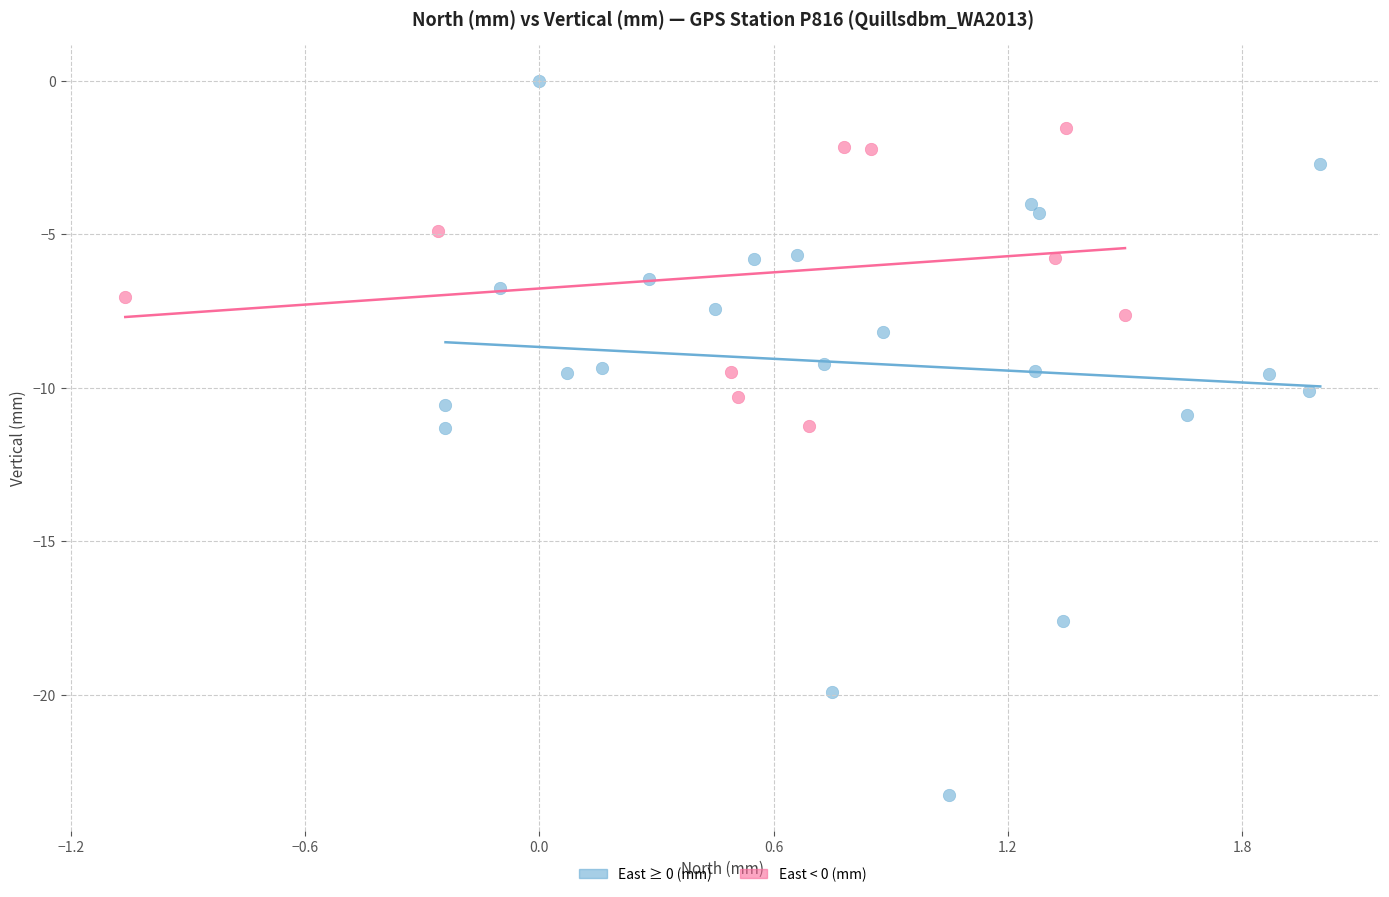

Which series contains the highest Y value?

East ≥ 0 (mm)